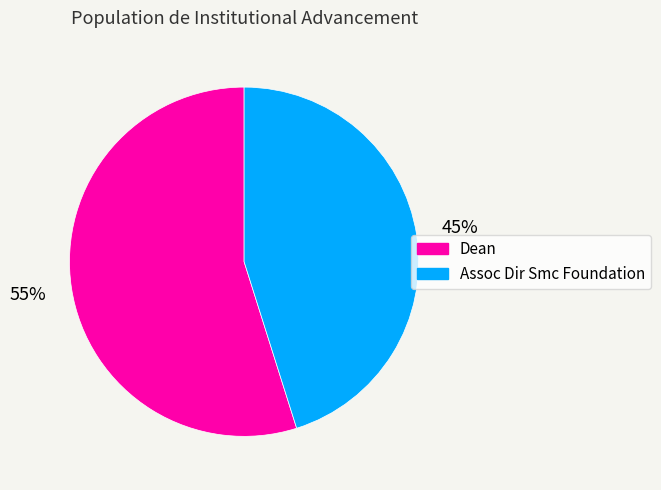

The Dean slice represents 55% of the pie. True or false?

True